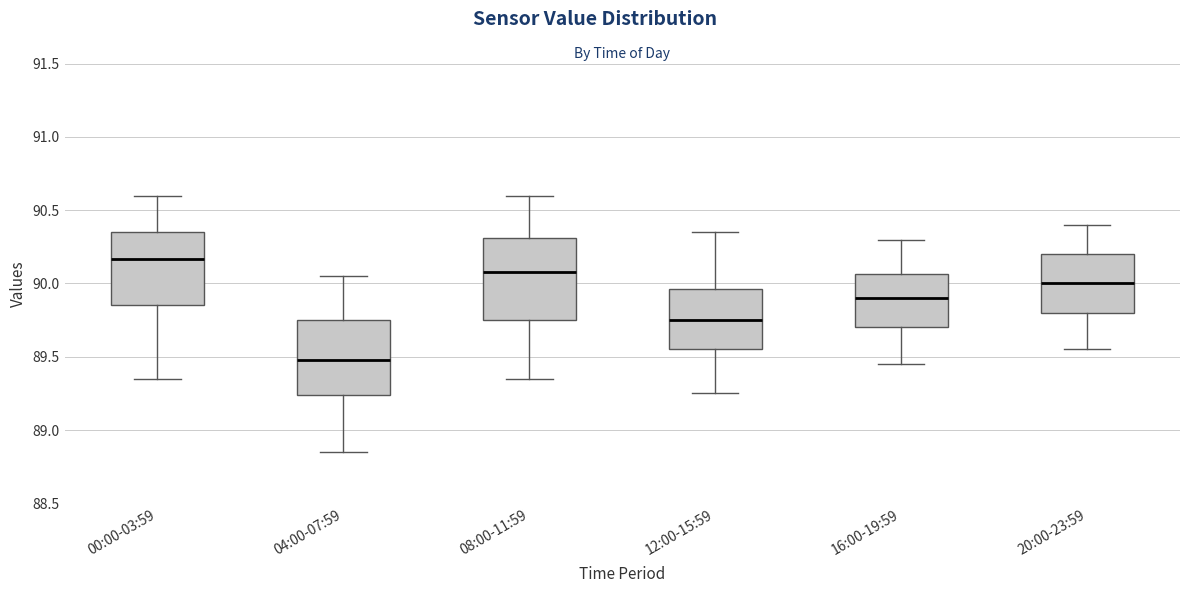

Reading left to right, transcribe this box plot: for each box, give where its median line is, the range the box spans, and where its two whiskers end, as read against the y-axis. The values are not printed on the chart, so give them approximately, as read against the axis.

00:00-03:59: median 90.15, box 89.85 to 90.35, whiskers 89.35 to 90.60
04:00-07:59: median 89.50, box 89.25 to 89.75, whiskers 88.85 to 90.05
08:00-11:59: median 90.10, box 89.75 to 90.30, whiskers 89.35 to 90.60
12:00-15:59: median 89.75, box 89.55 to 89.95, whiskers 89.25 to 90.35
16:00-19:59: median 89.90, box 89.70 to 90.05, whiskers 89.45 to 90.30
20:00-23:59: median 90.00, box 89.80 to 90.20, whiskers 89.55 to 90.40